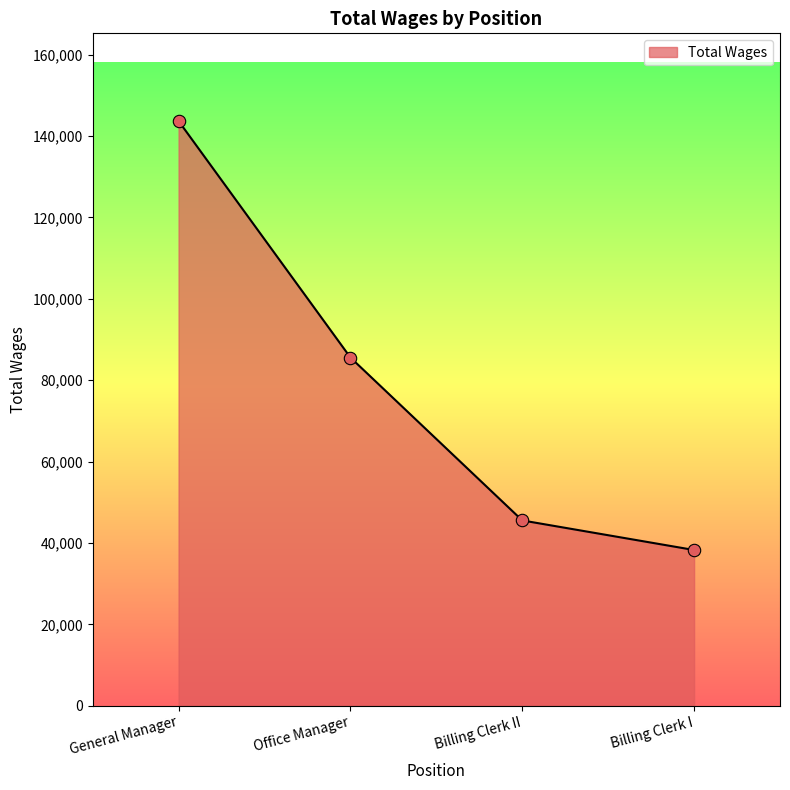

What is the ratio of the value at Billing Clerk I to the value at Billing Clerk II?

0.8